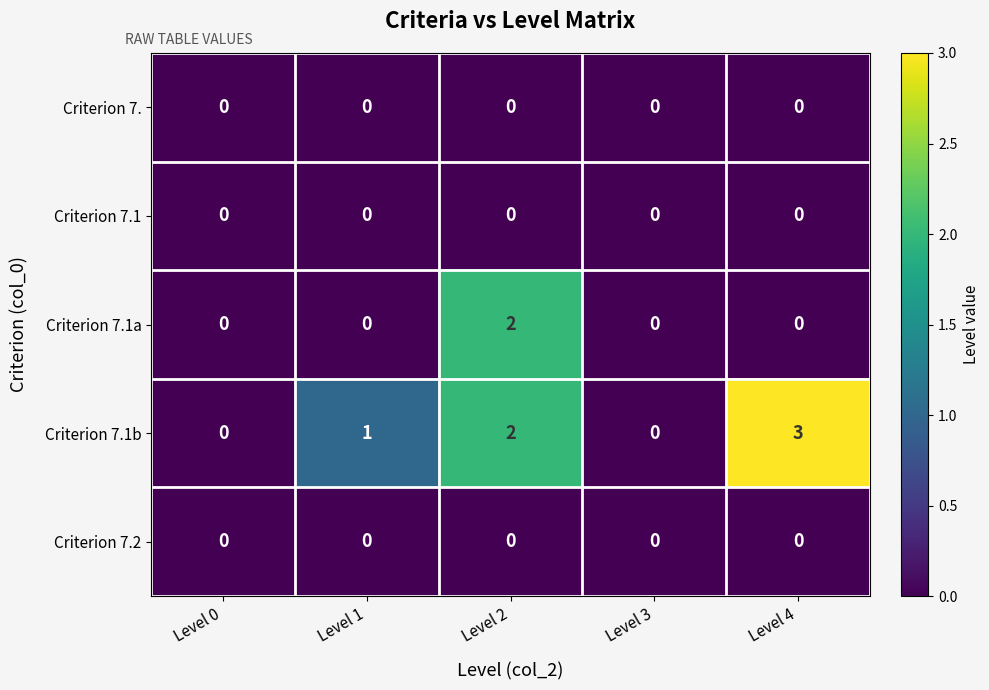

Reading right to left, what are all the values shown in this chart?

Criterion 7.: 0	0	0	0	0
Criterion 7.1: 0	0	0	0	0
Criterion 7.1a: 0	0	2	0	0
Criterion 7.1b: 3	0	2	1	0
Criterion 7.2: 0	0	0	0	0